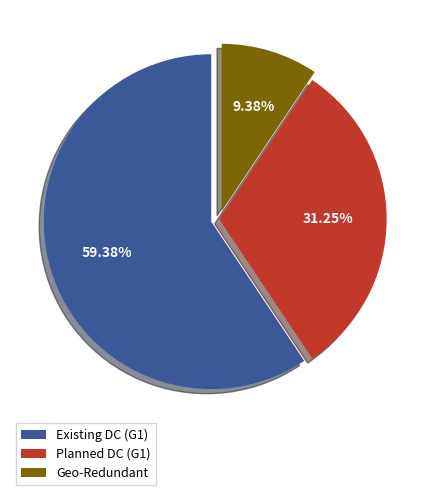

Is there a majority slice in this chart?

Yes